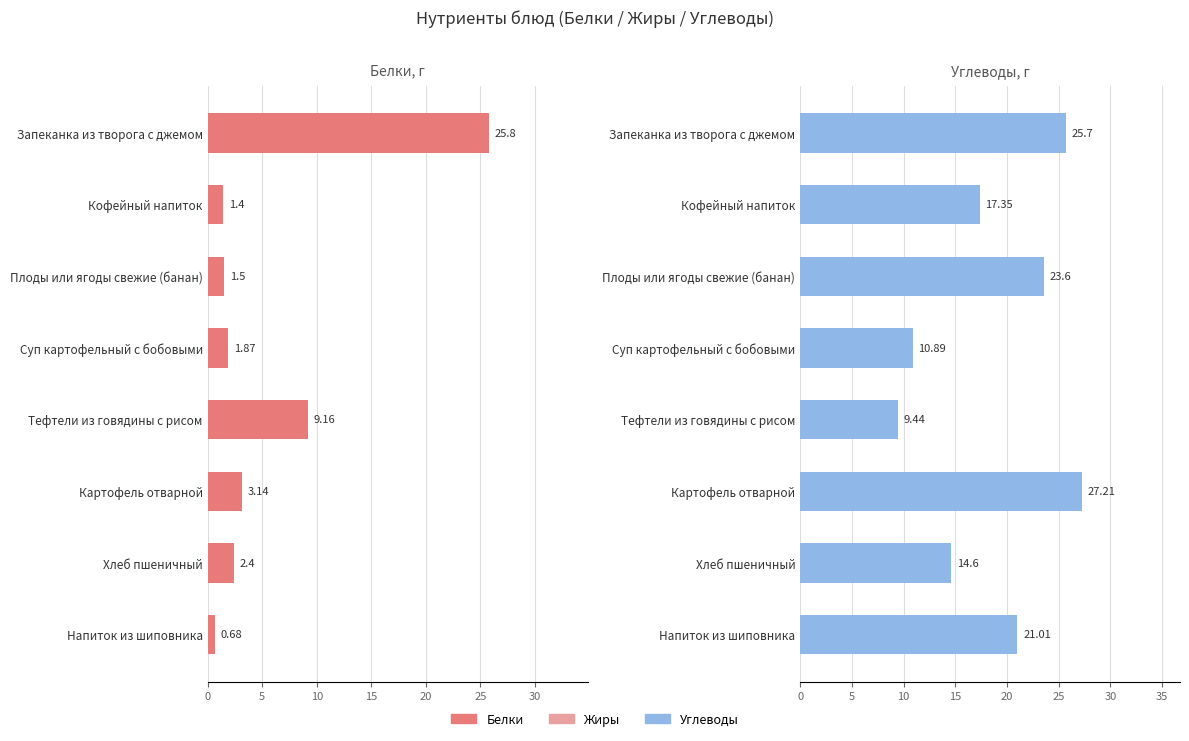

Reading left to right, extract all data points from this chart.

Белки: 25.8	1.4	1.5	1.9	9.2	3.1	2.4	0.7
Углеводы: 25.7	17.4	23.6	10.9	9.4	27.2	14.6	21.0